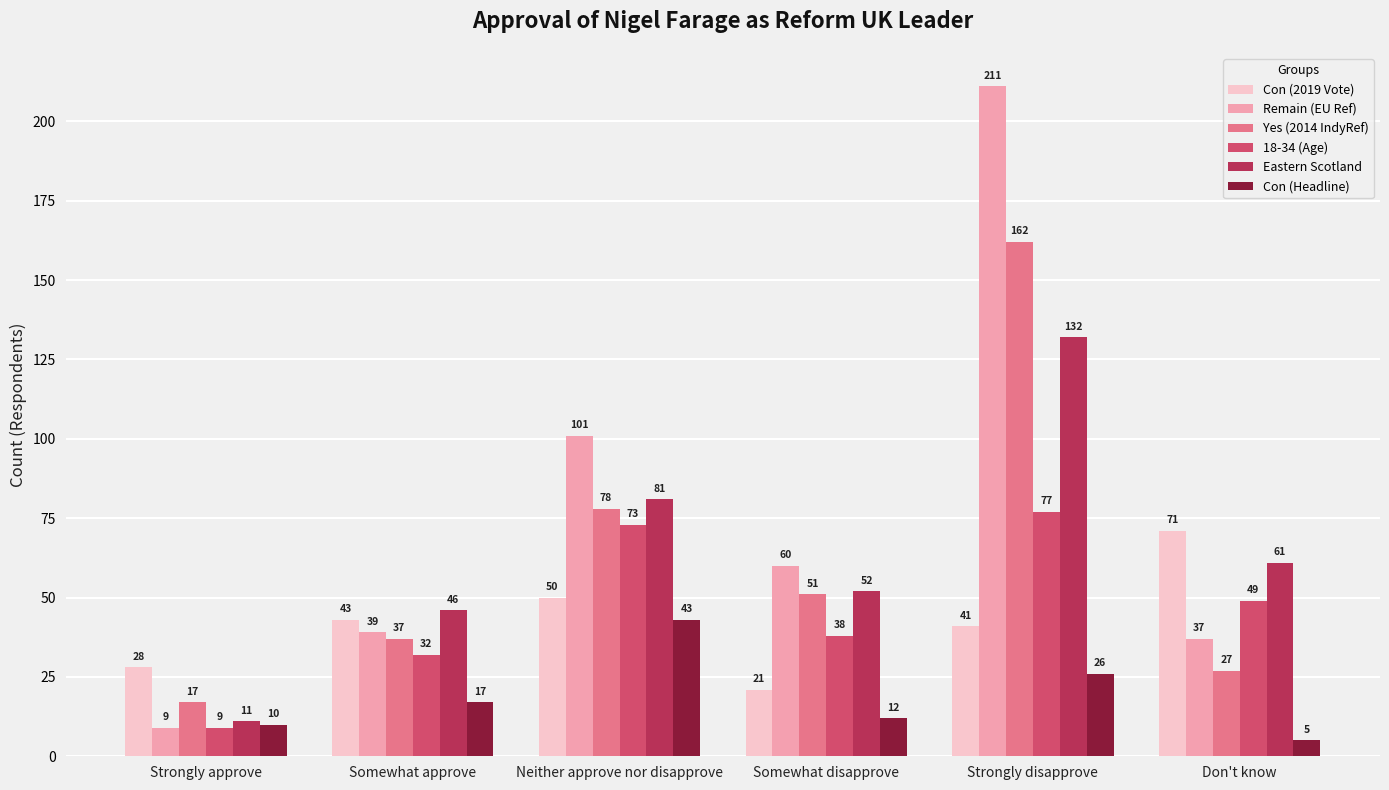

What position from the right is Don't know?

1